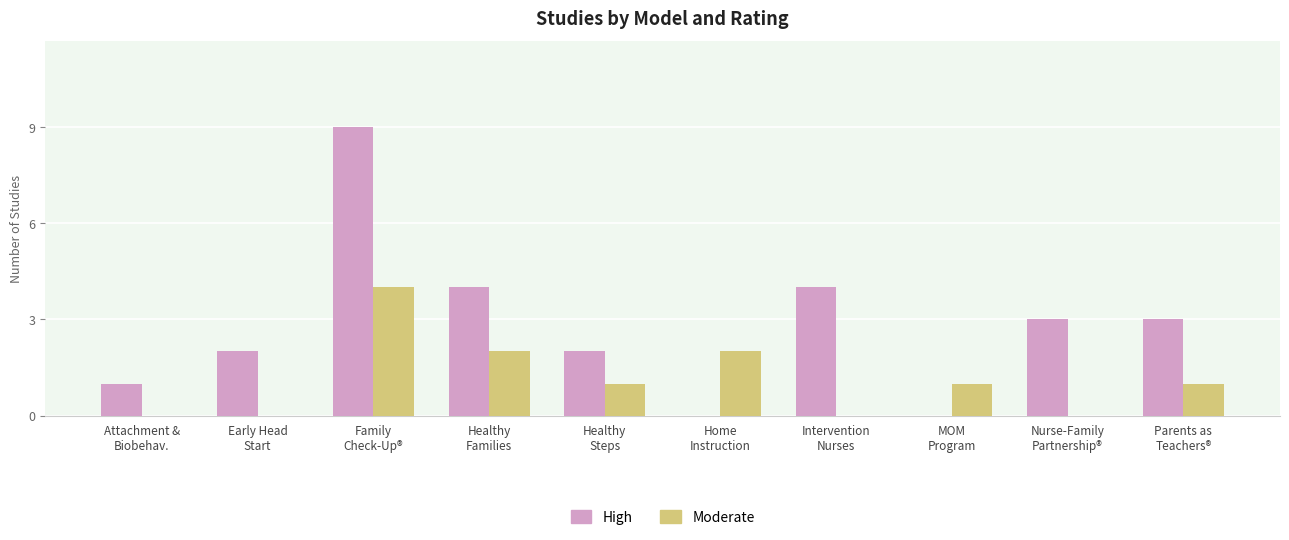

What is the highest value of the High series?

9